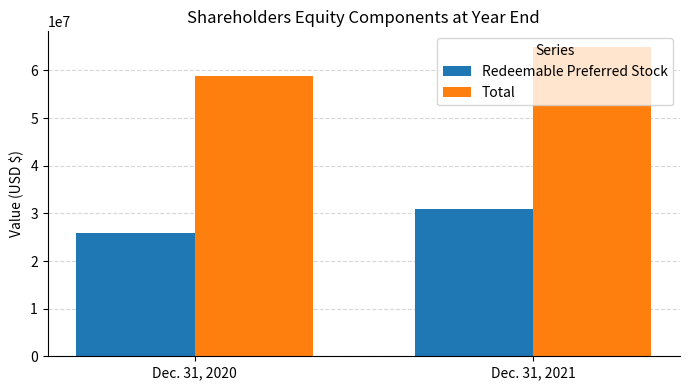

Where is Total nearest to the value 61891960?

Dec. 31, 2020